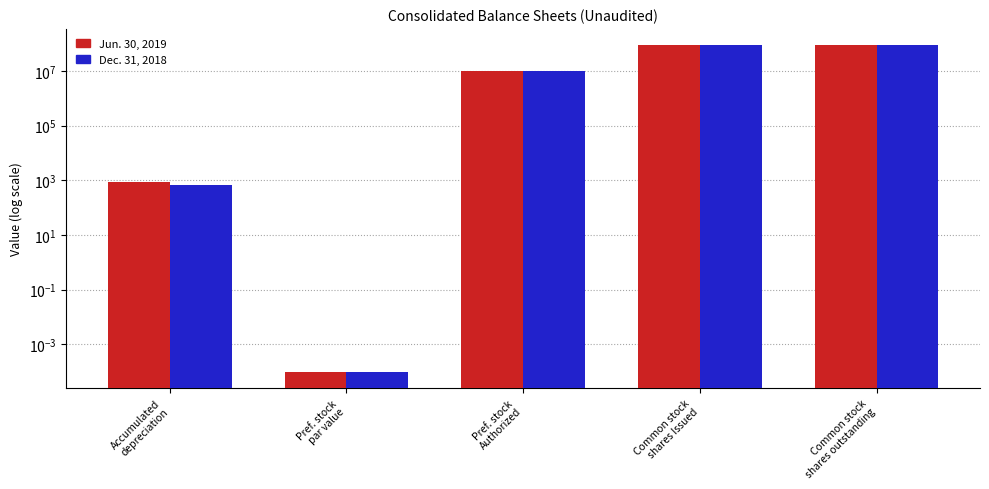

Is it true that Jun. 30, 2019 equals 0.0 at Pref. stock
par value?

False